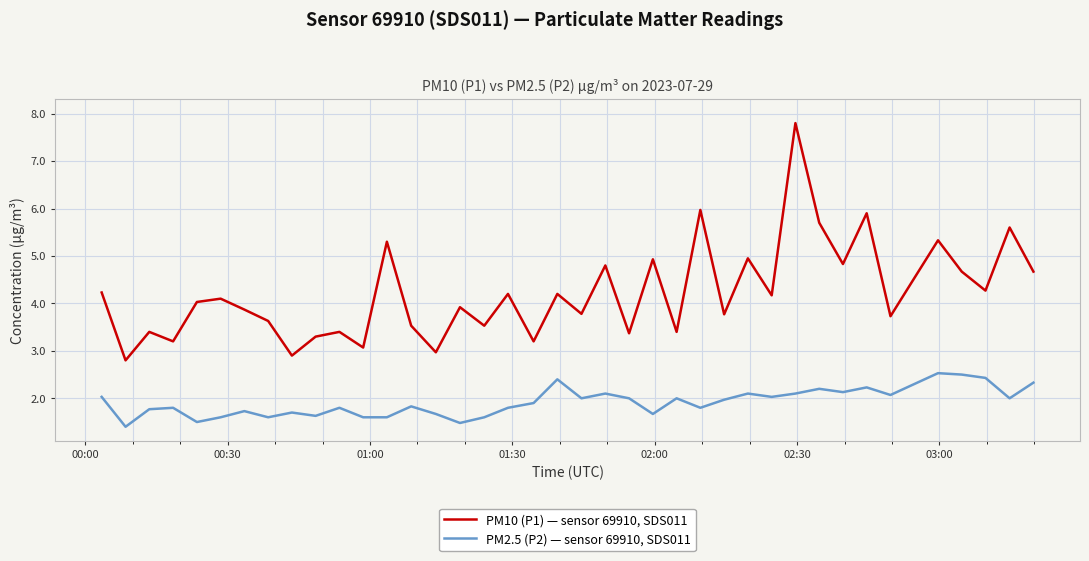

How many series are shown in this chart?

2